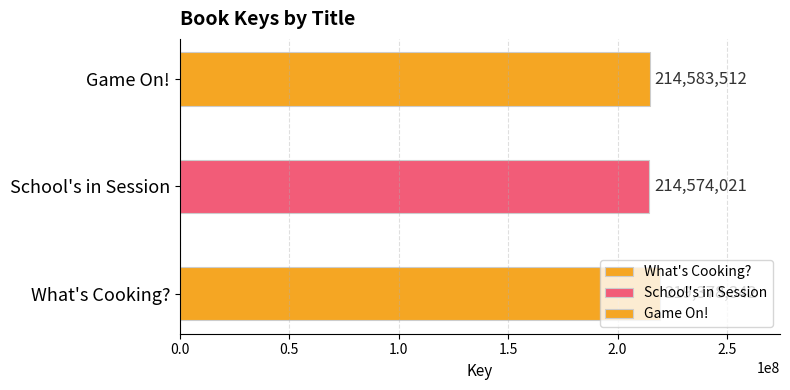

At which label does the data first exceed 214583512?

What's Cooking?